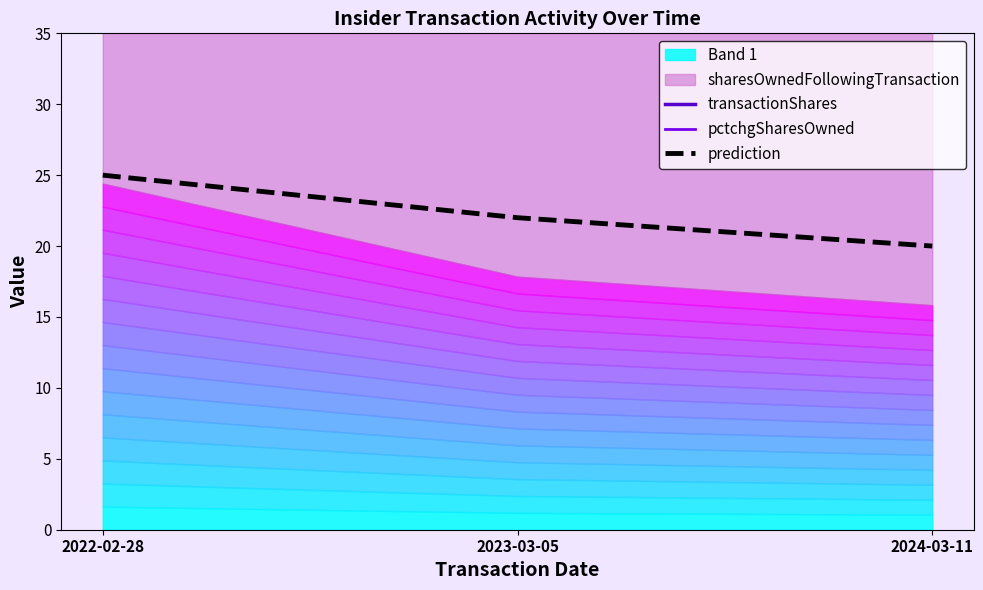

What is the highest value of the prediction series?

25